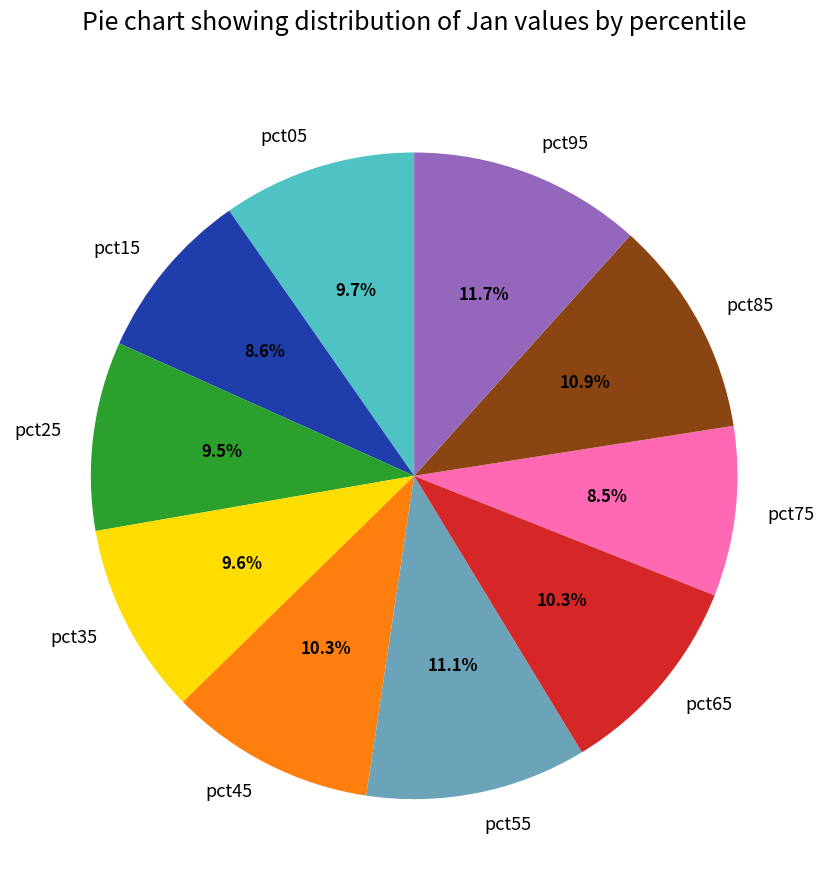

Which category has the biggest portion of the pie?

pct95